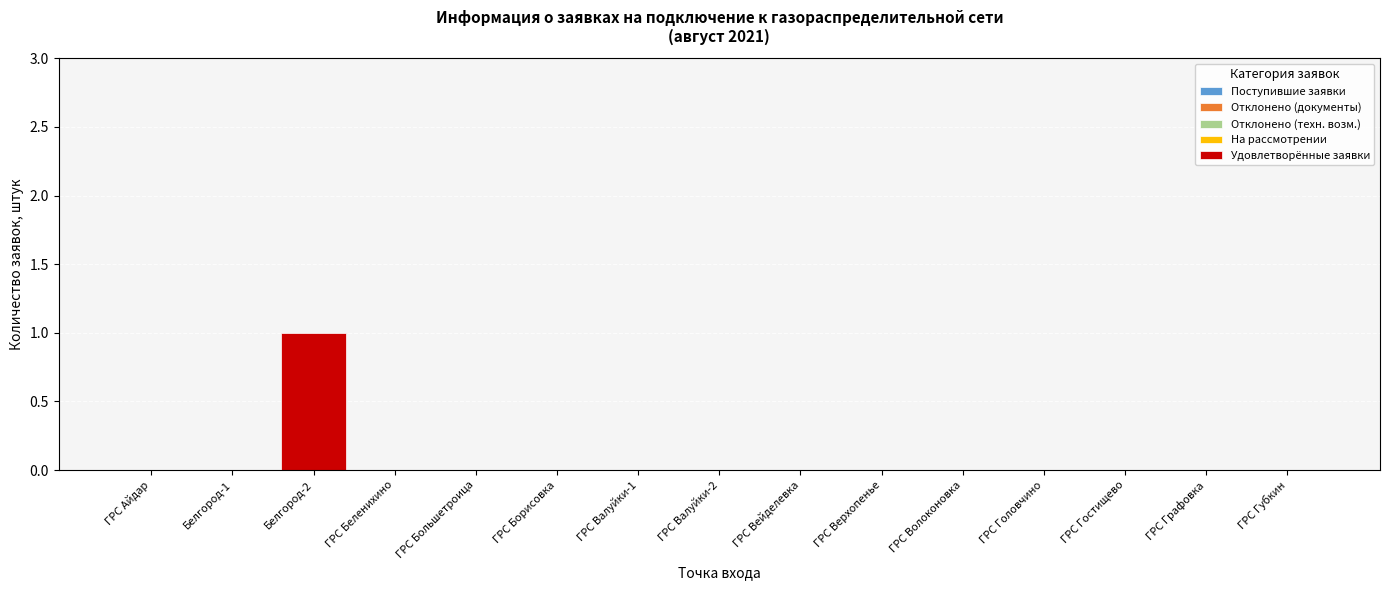

Which category has the highest value across all series?

Белгород-2